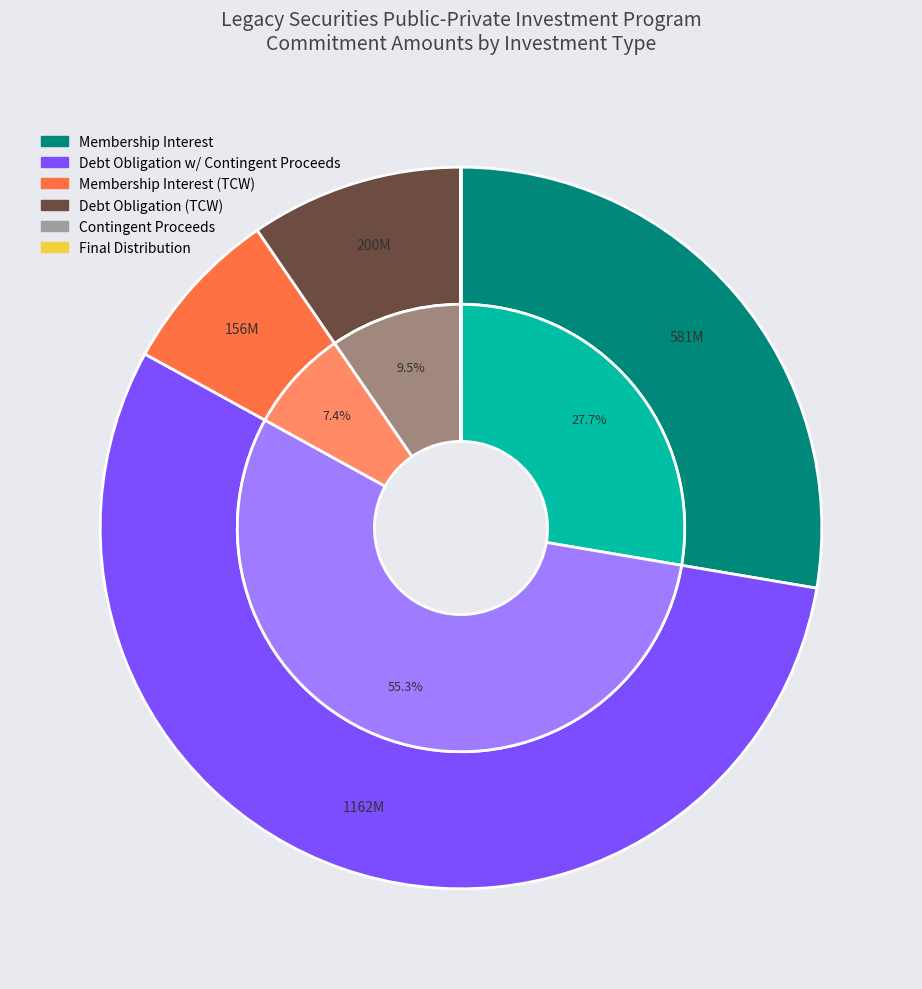

How many slices are in this pie chart?

6